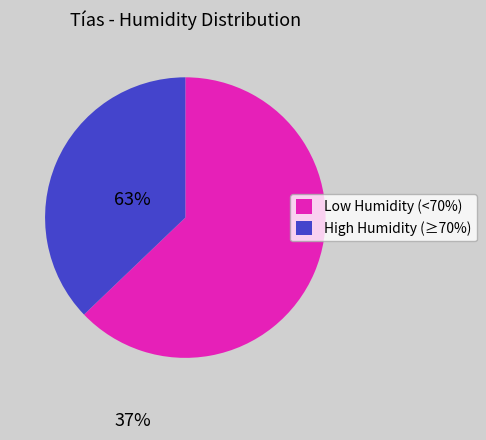

Is there a majority slice in this chart?

Yes